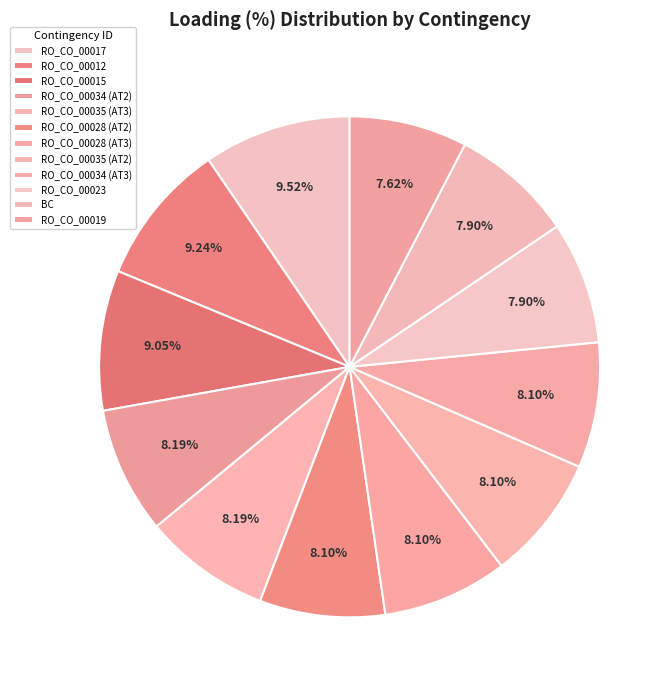

To the nearest percent, what is the difference between the largest and smallest slice percentages?

2%